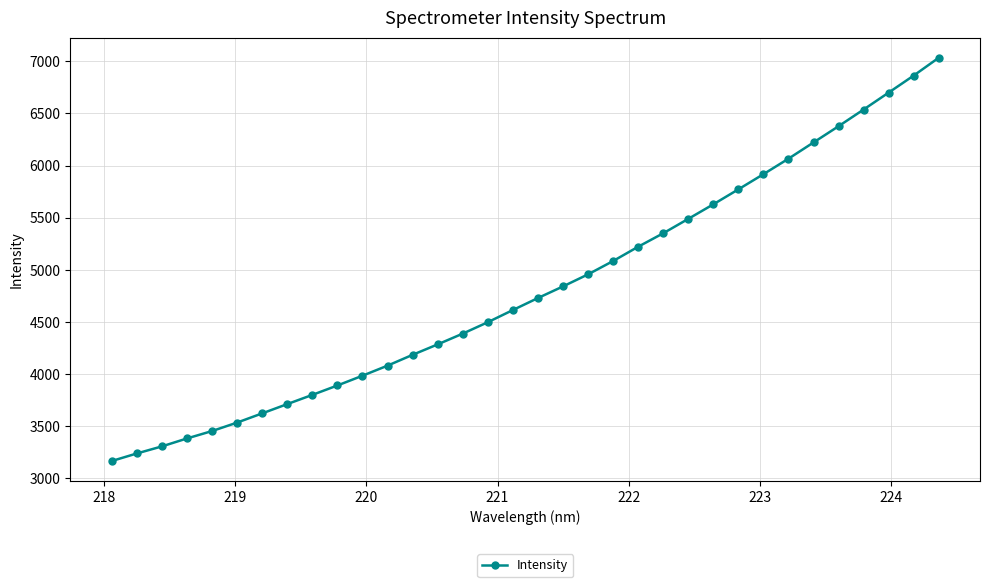

What is the sum of all values?

163915.0